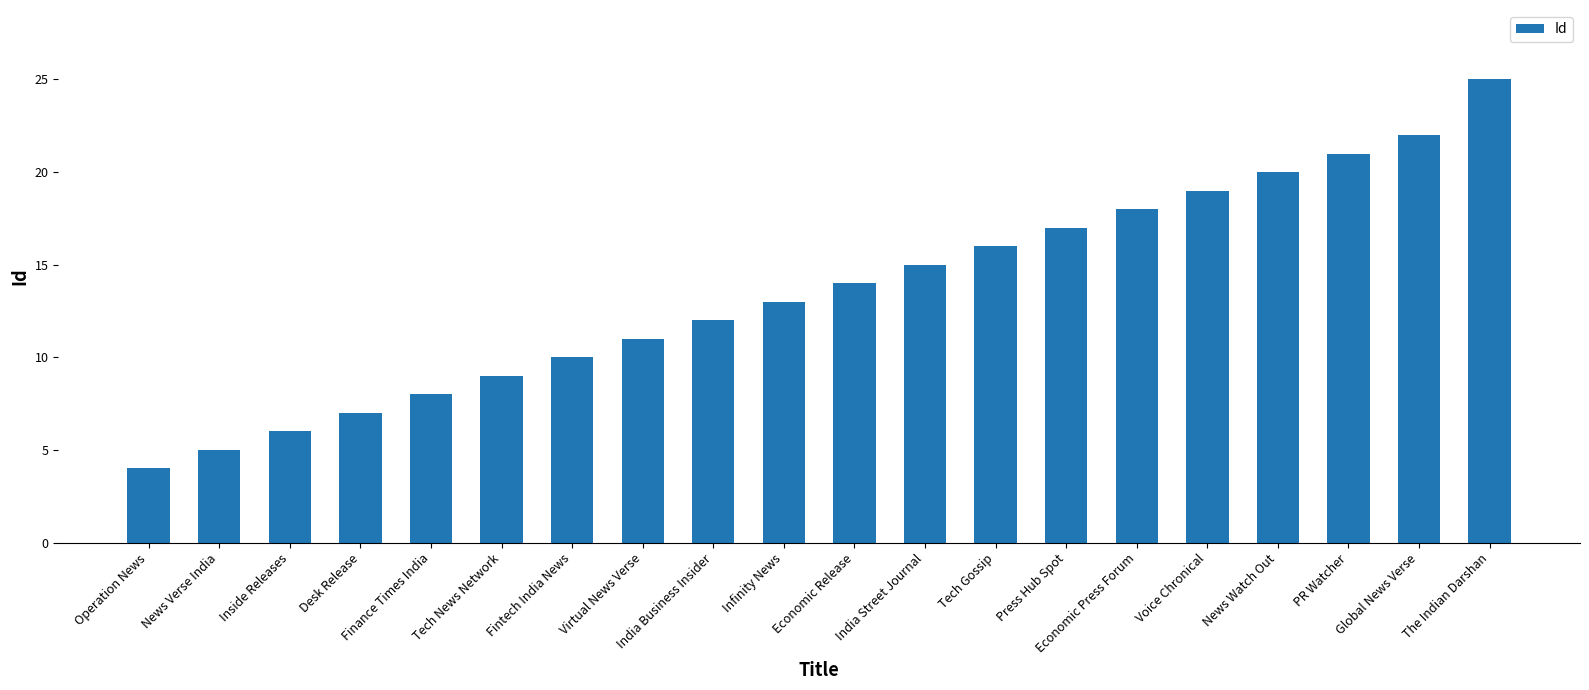

Which label corresponds to the smallest value in the chart?

Operation News